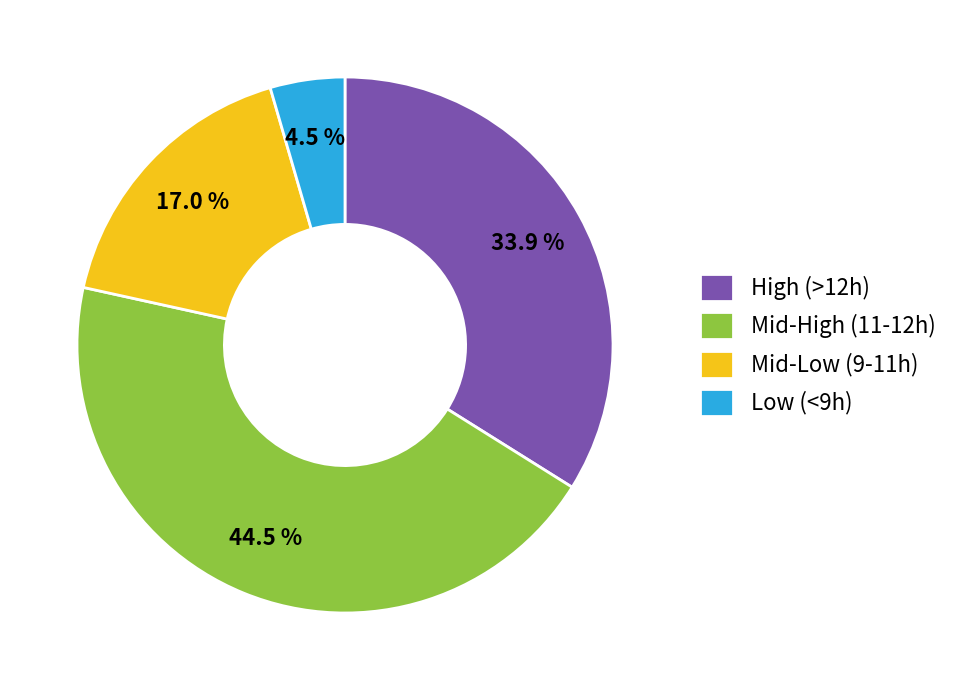

What percentage do Mid-Low (9-11h) and Mid-High (11-12h) together represent?

61.6%